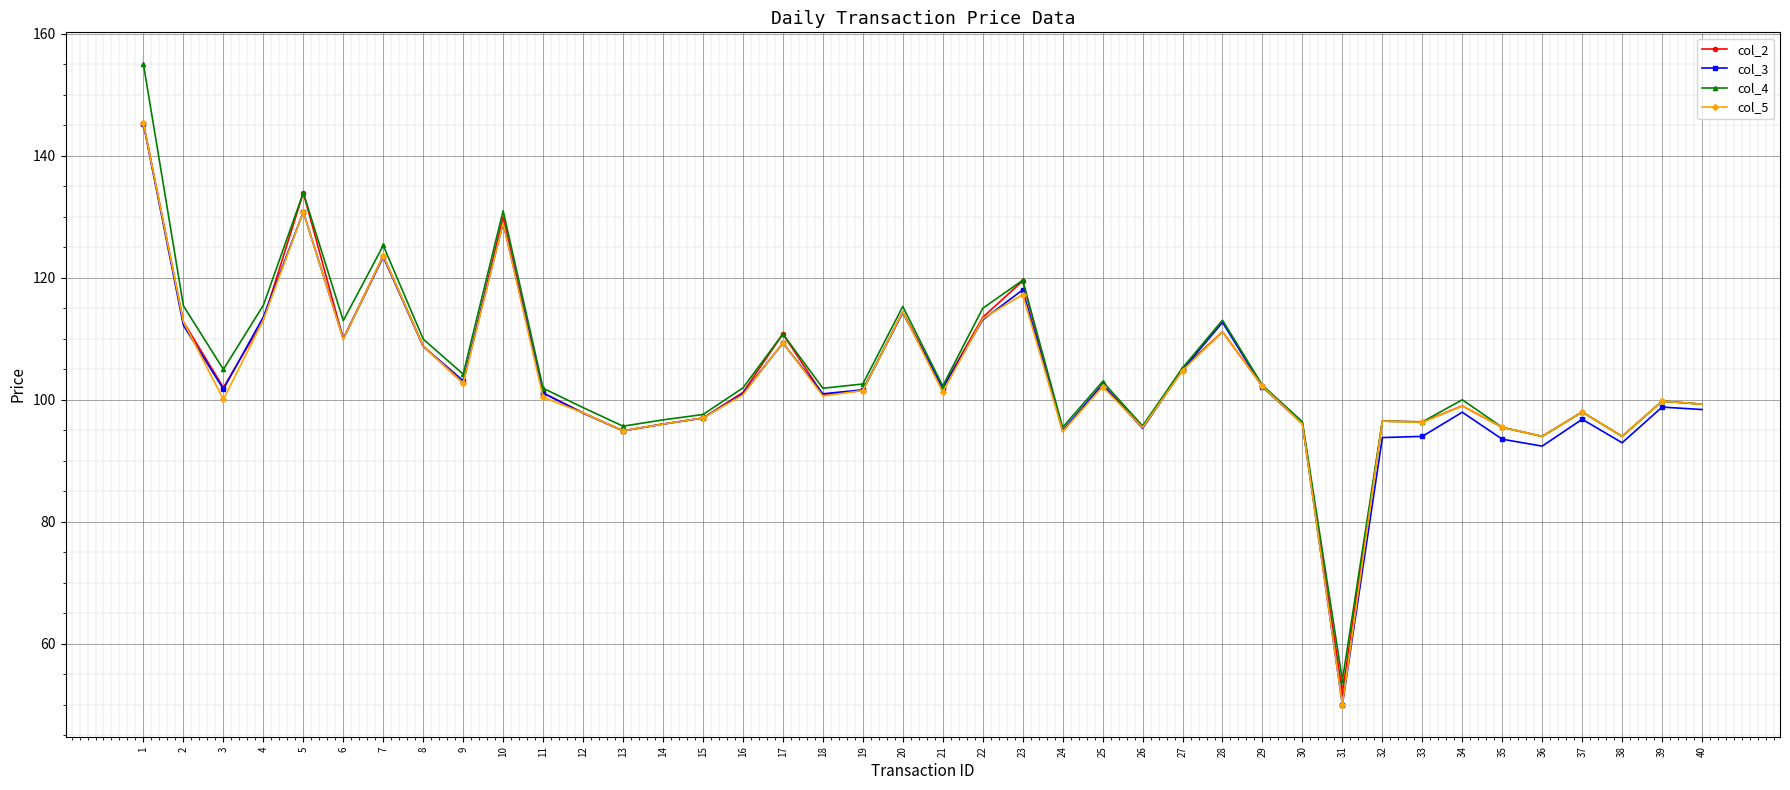

What is the total value across all series at 23?

474.4